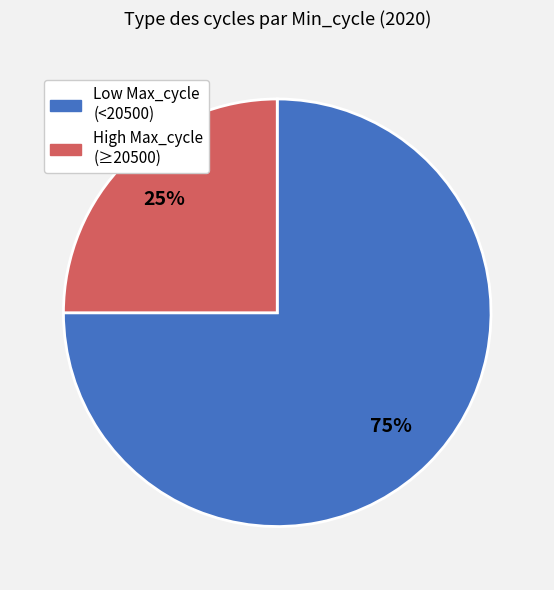

Does any single category account for the majority?

Yes